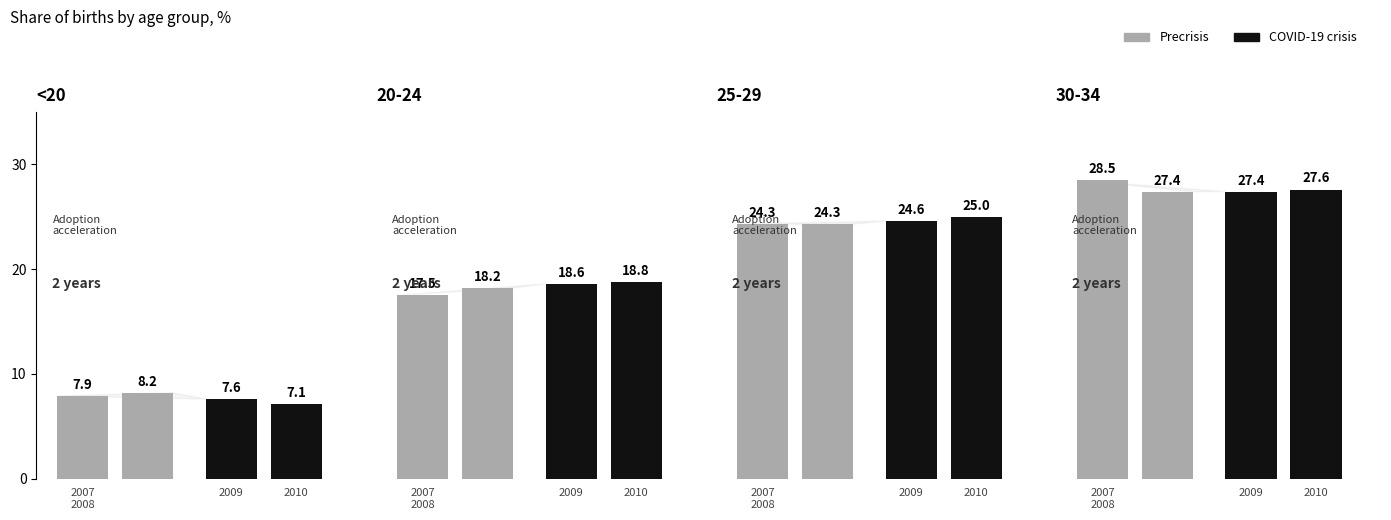

How many data points in Precrisis are above 28?

1